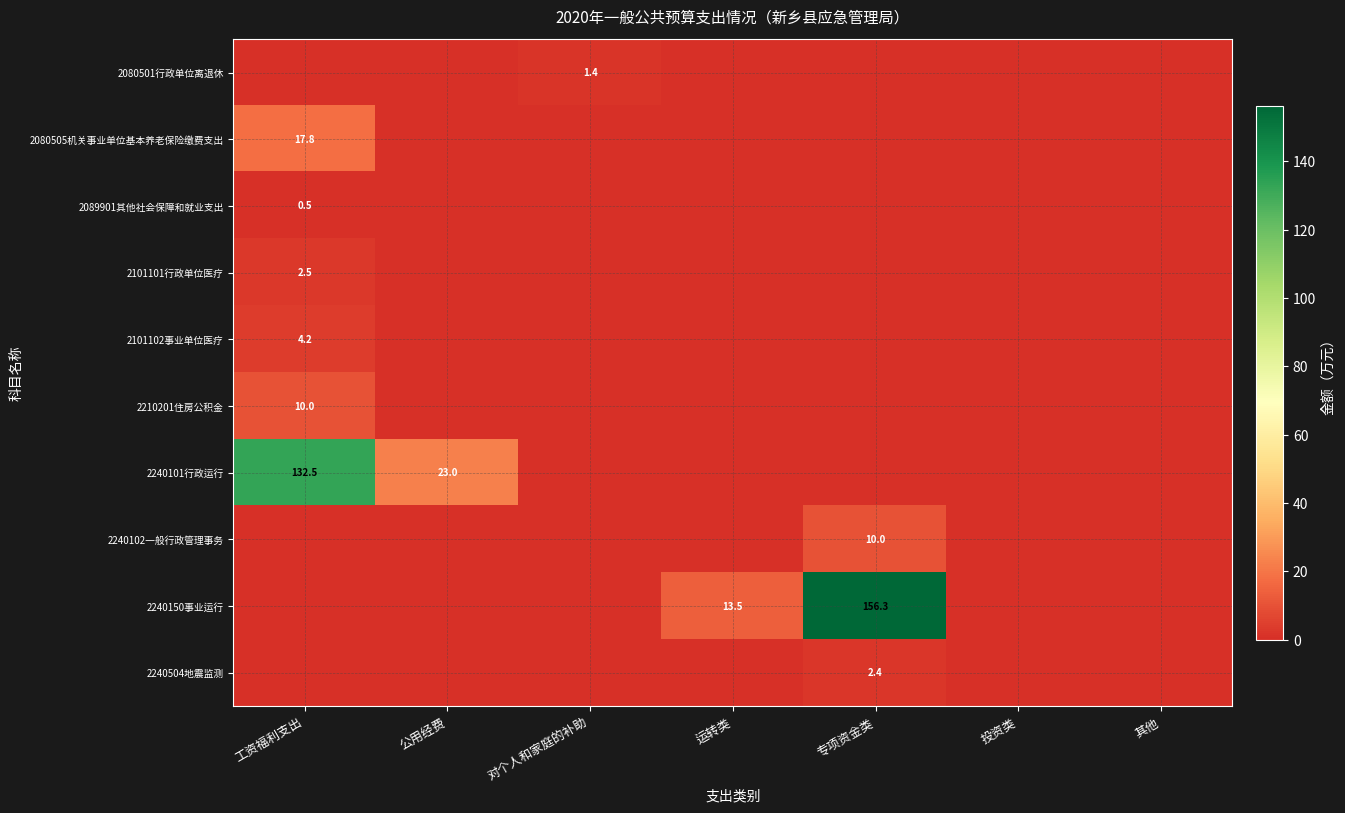

The value of 2080501行政单位离退休 at 对个人和家庭的补助 is 0.8. True or false?

False